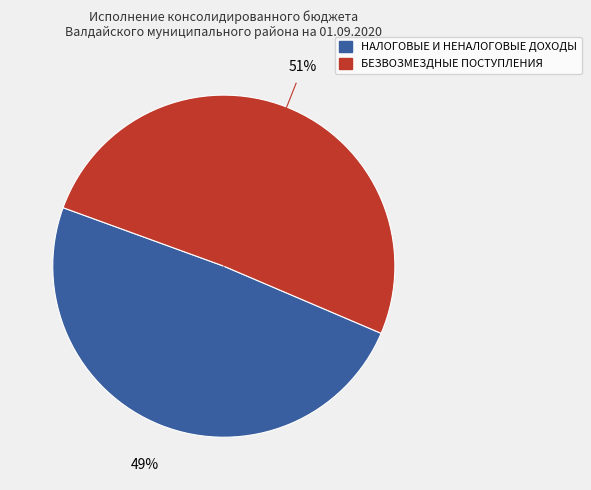

Do БЕЗВОЗМЕЗДНЫЕ ПОСТУПЛЕНИЯ and НАЛОГОВЫЕ И НЕНАЛОГОВЫЕ ДОХОДЫ together represent more than half of the pie?

Yes